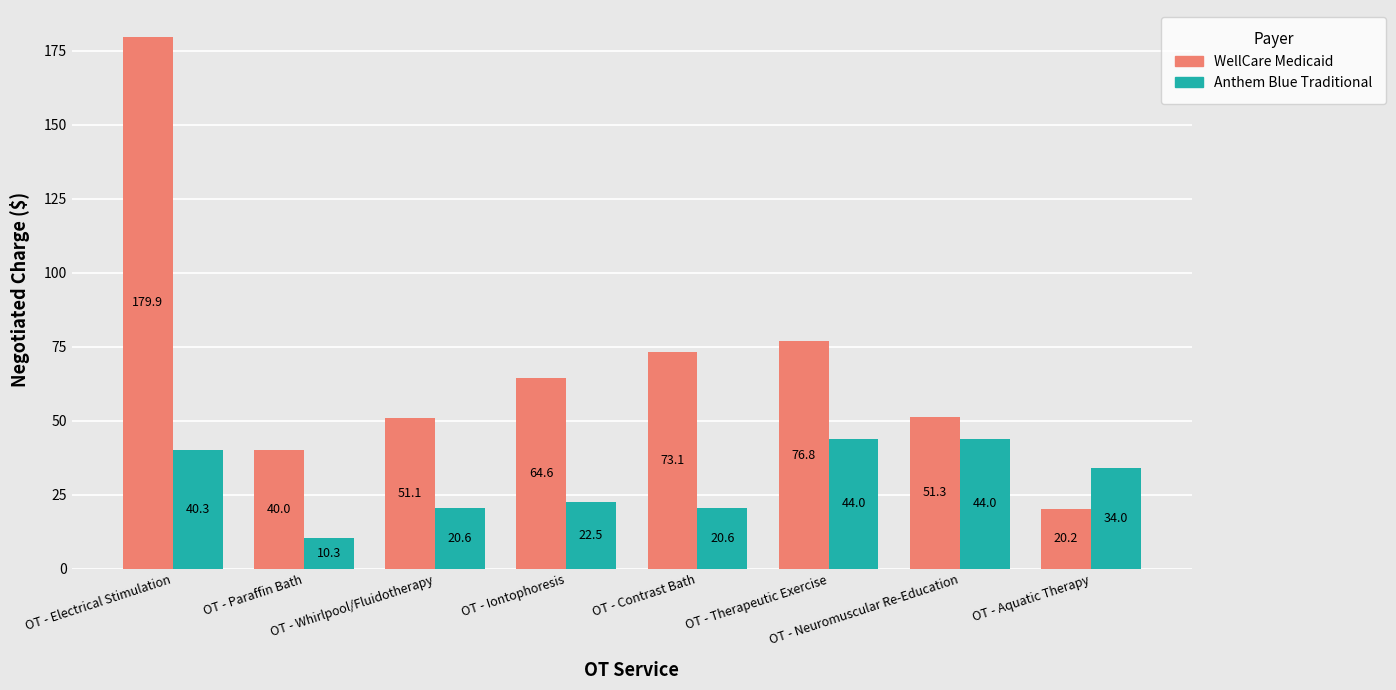

The Anthem Blue Traditional series shows 11.1 at OT - Whirlpool/Fluidotherapy. True or false?

False